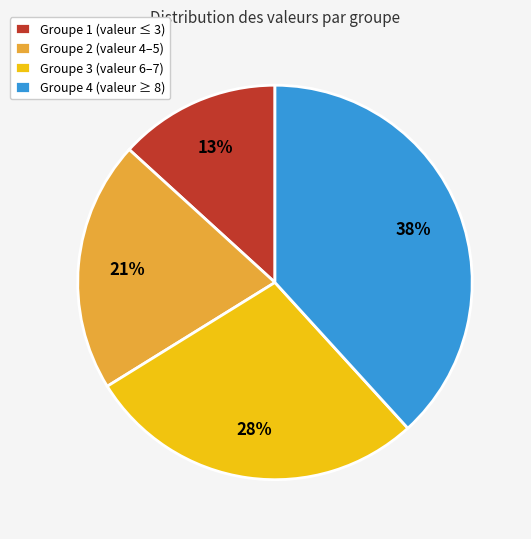

Is the sum of Groupe 4 (valeur ≥ 8) and Groupe 3 (valeur 6–7) greater than half?

Yes